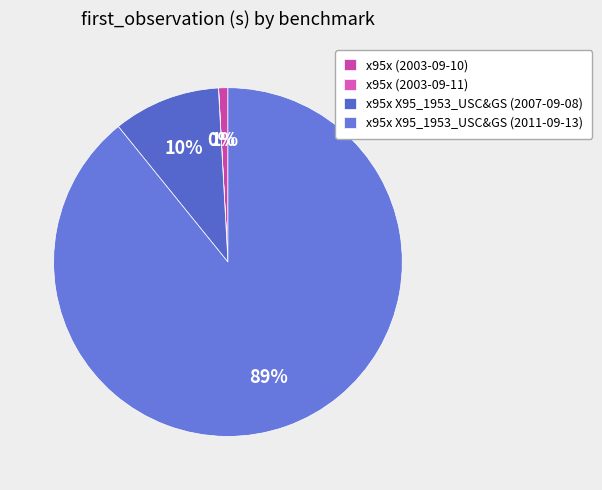

Count the number of slices in the pie.

4